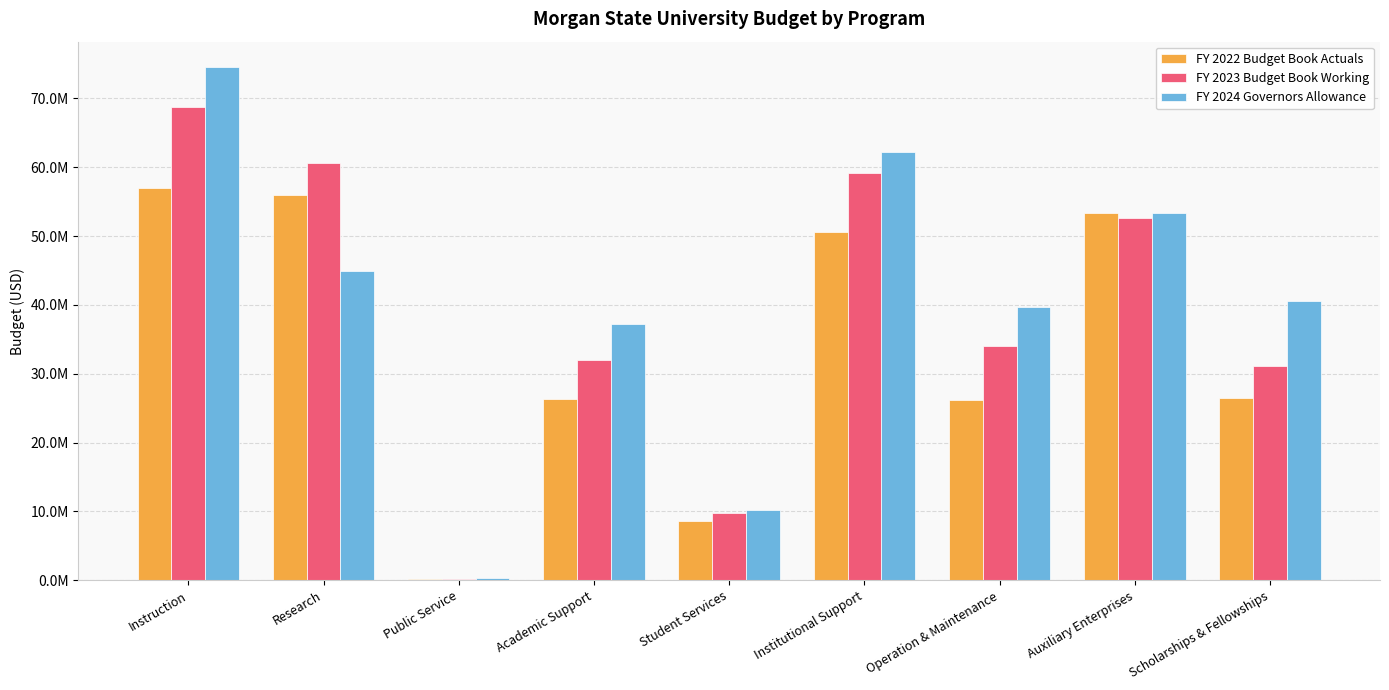

What is the value of the FY 2022 Budget Book Actuals bar at the 9th from the left?

26490351